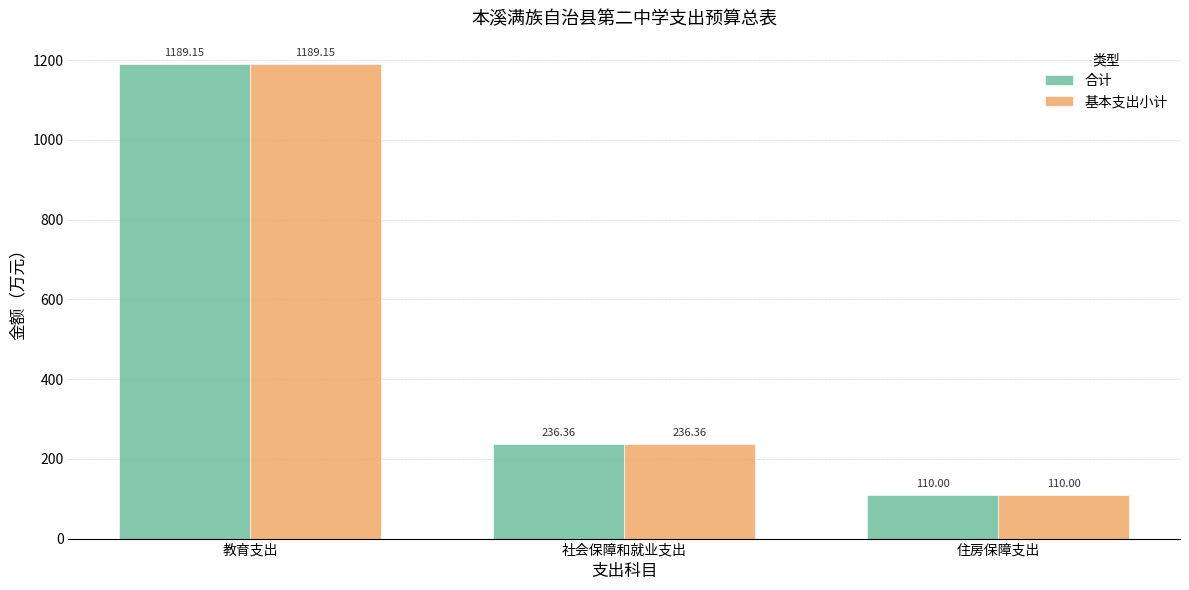

Reading right to left, transcribe all the data shown in this chart.

合计: 110.0	236.4	1189.2
基本支出小计: 110.0	236.4	1189.2